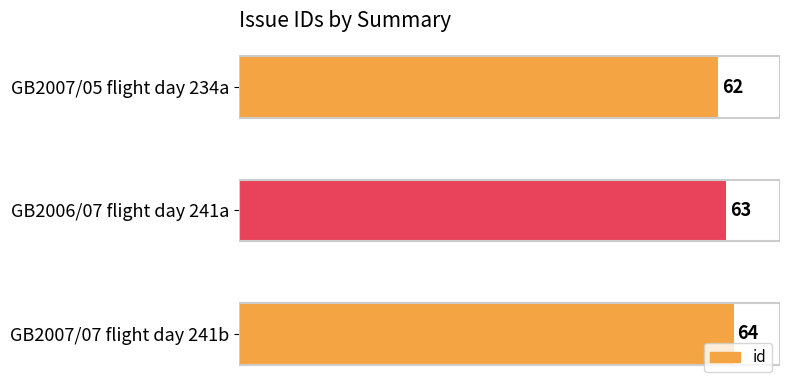

Are the bars grouped side by side (vs. stacked)?

No